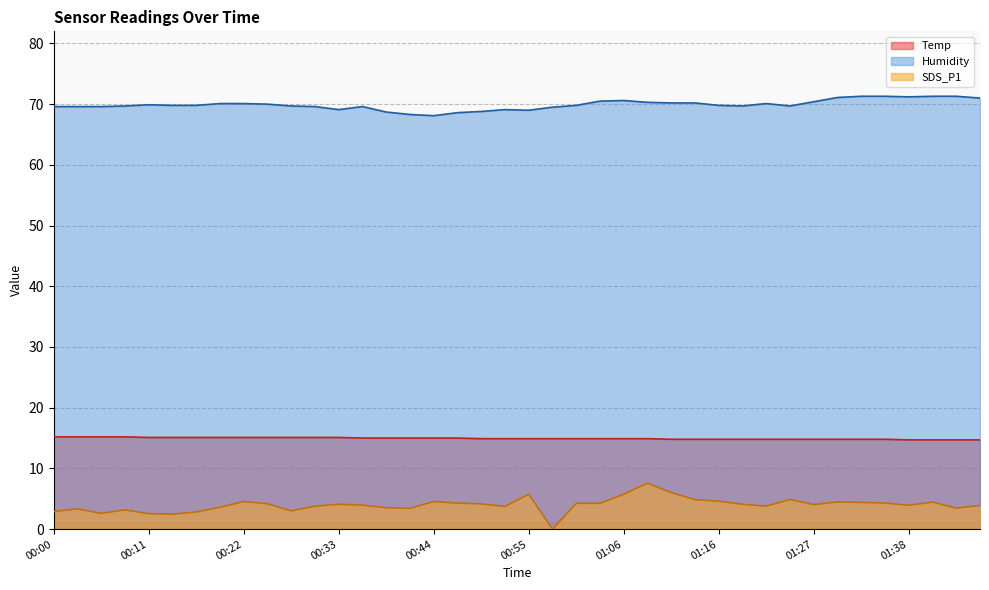

What is the label of the 32nd point from the left?

01:25